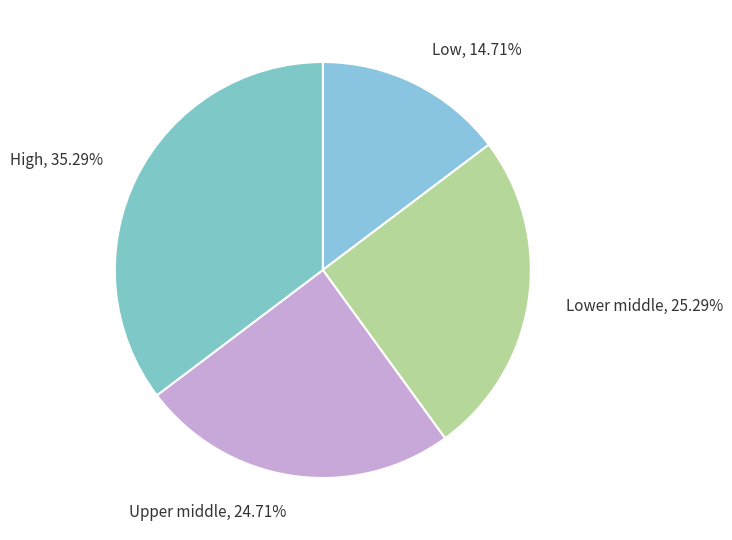

The Low slice represents 15% of the pie. True or false?

True